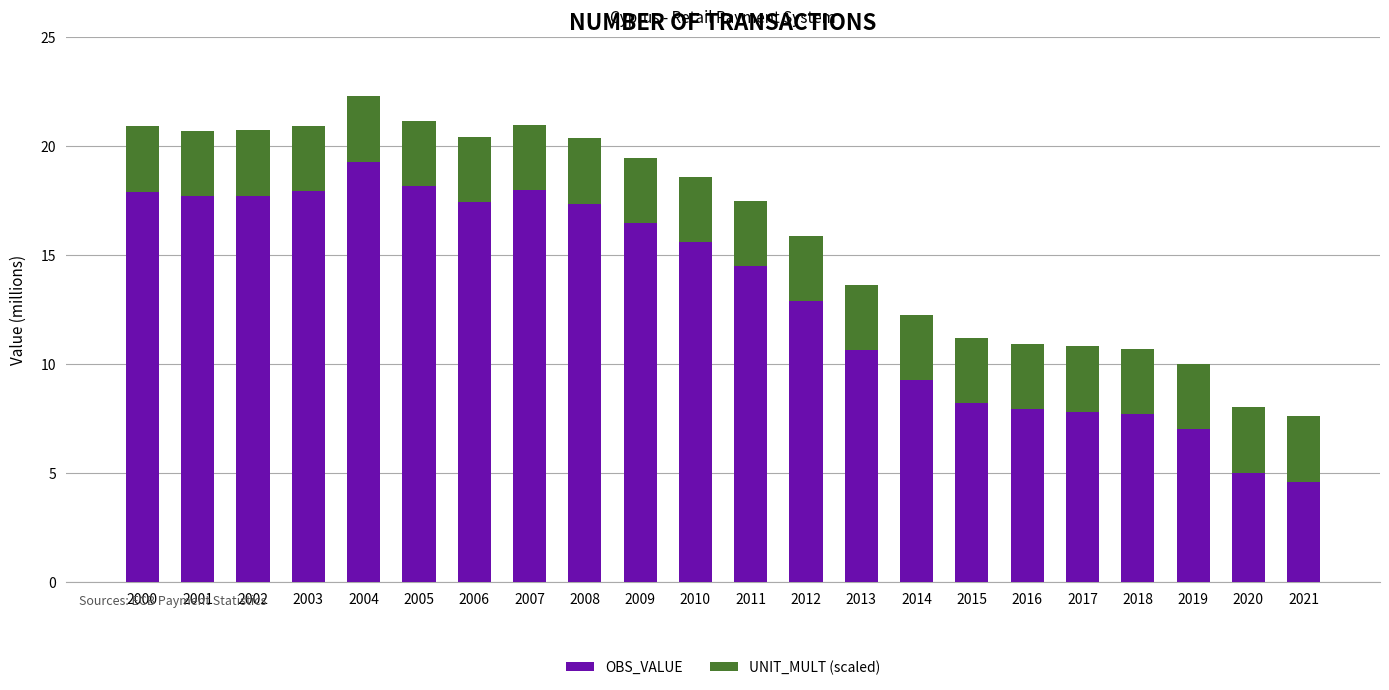

True or false: OBS_VALUE has a value of 11.8 at 2001.

False